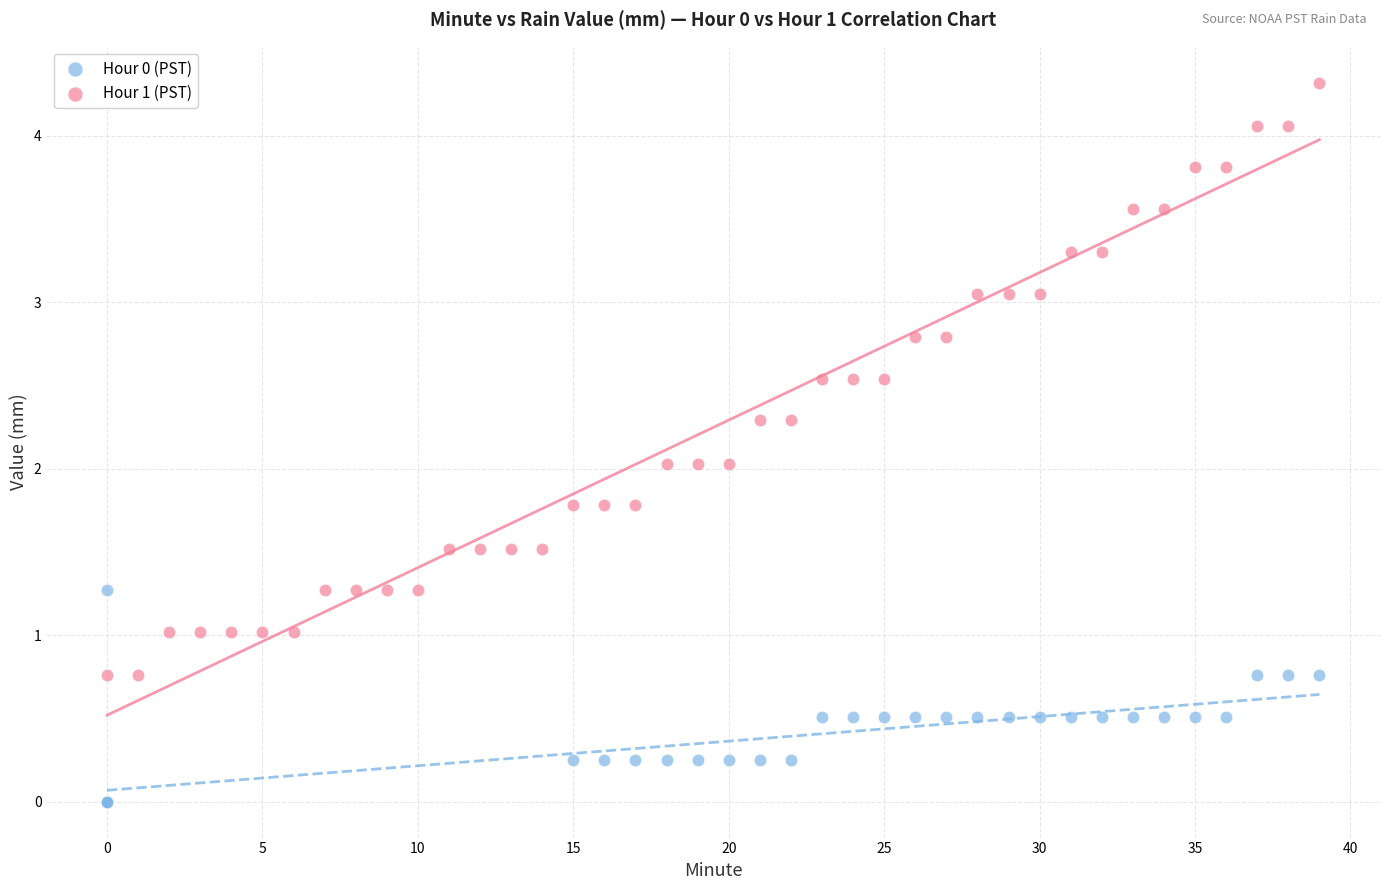

Which series contains the lowest Y value?

Hour 0 (PST)